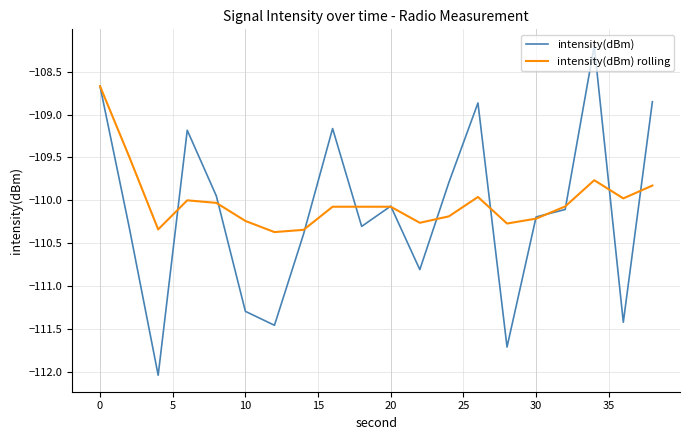

Which series has the largest range (max minus min)?

intensity(dBm)